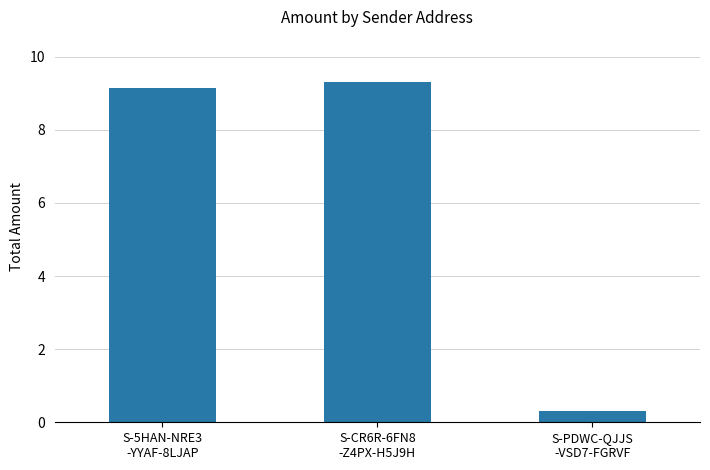

What is the smallest value displayed?

0.3